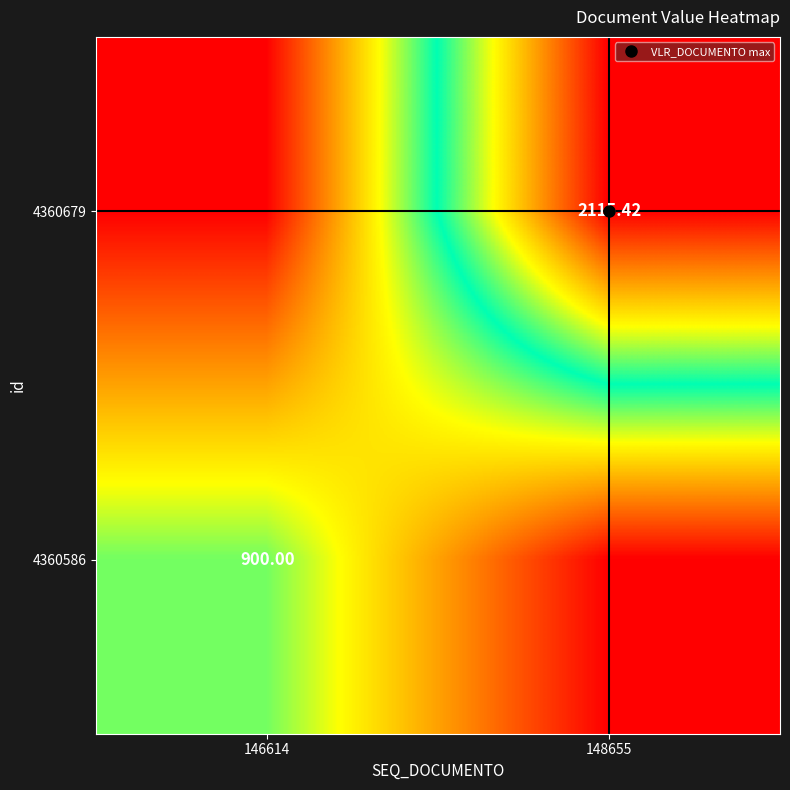

What is the average value of the 4360679 series?

1057.7